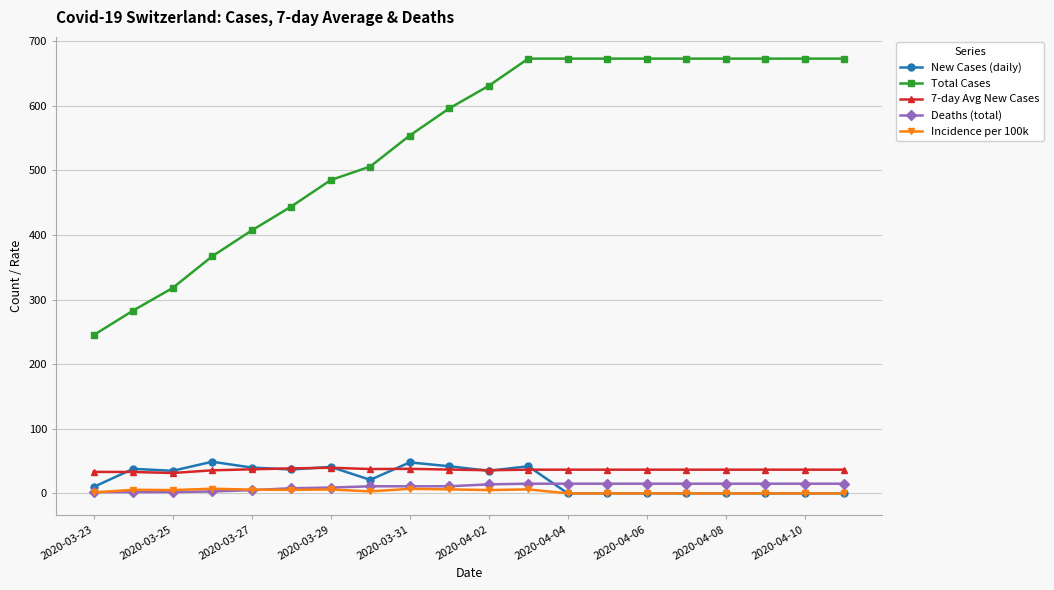

True or false: Incidence per 100k and 7-day Avg New Cases intersect in this chart.

False